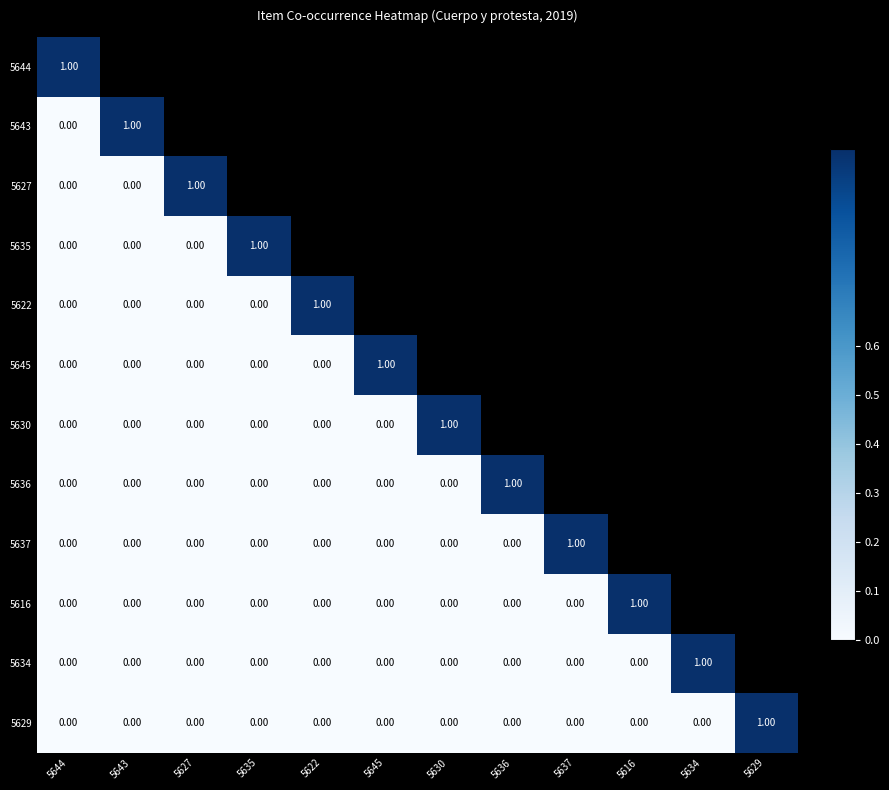

At which category is the sum across all series the highest?

5629